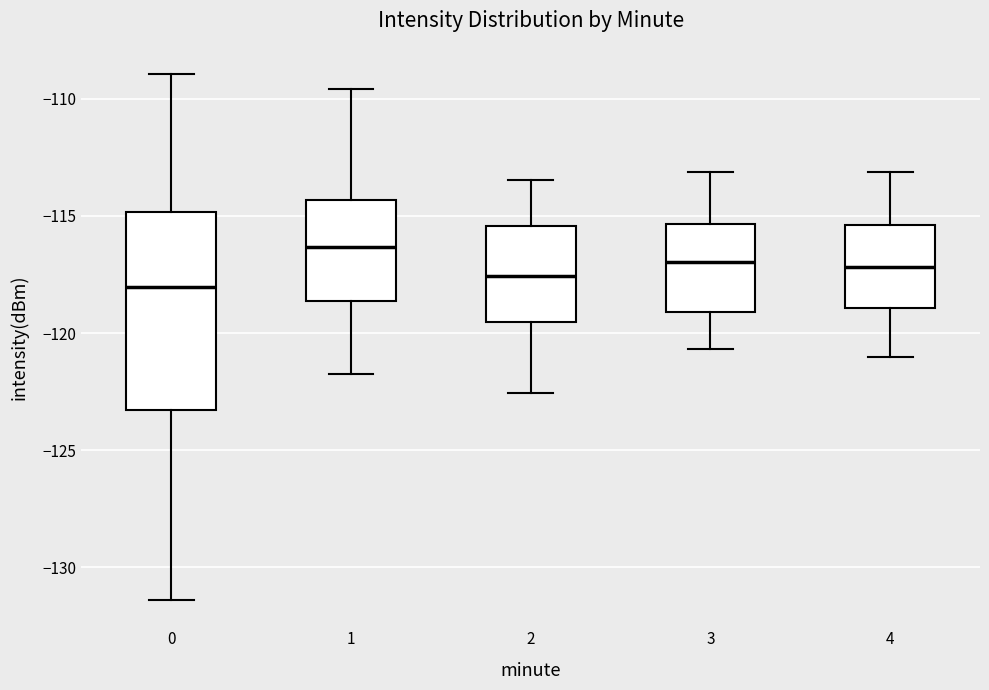

Where does the median line of the box at x = 4 sit on the y-axis? The values are not printed on the chart, so give them approximately, as read against the axis.

-117.0